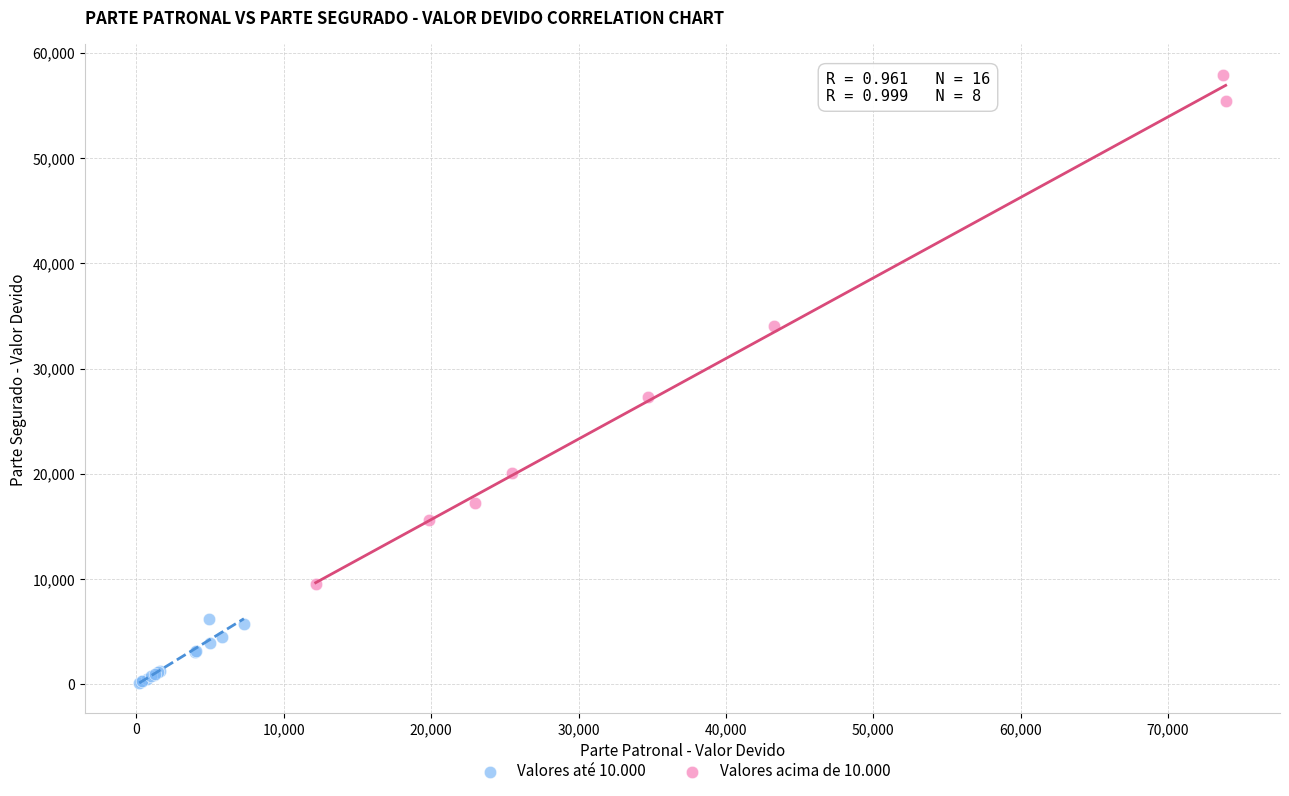

Which series has the largest Y range (max minus min)?

Valores acima de 10.000